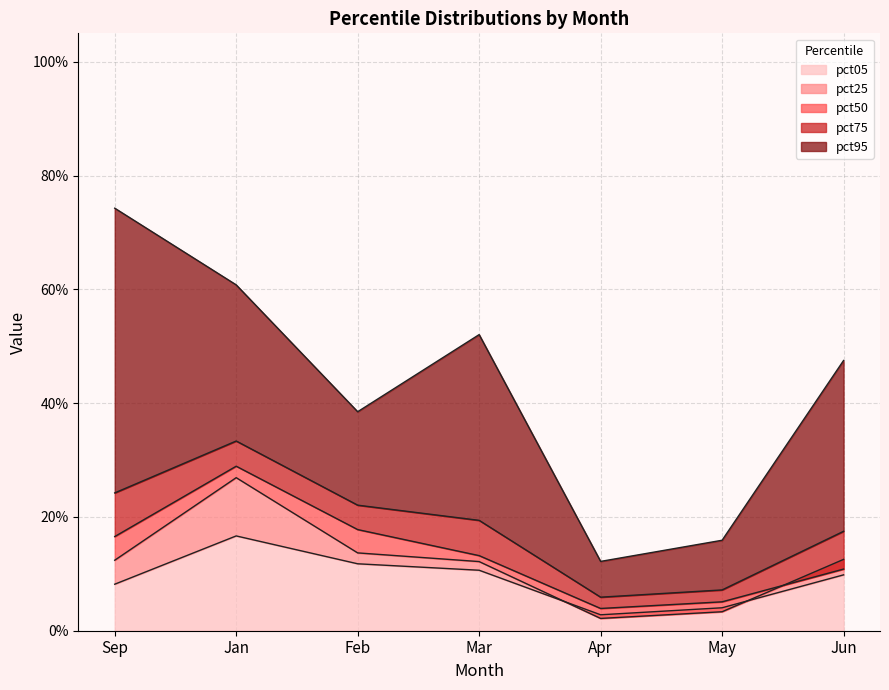

At which label does pct95 reach its peak?

Sep